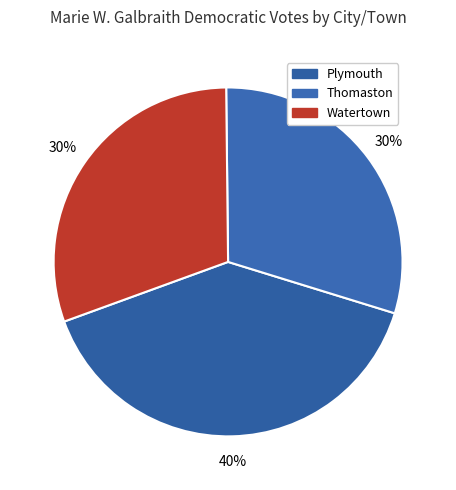

Is it true that Thomaston is 44% of the pie?

False